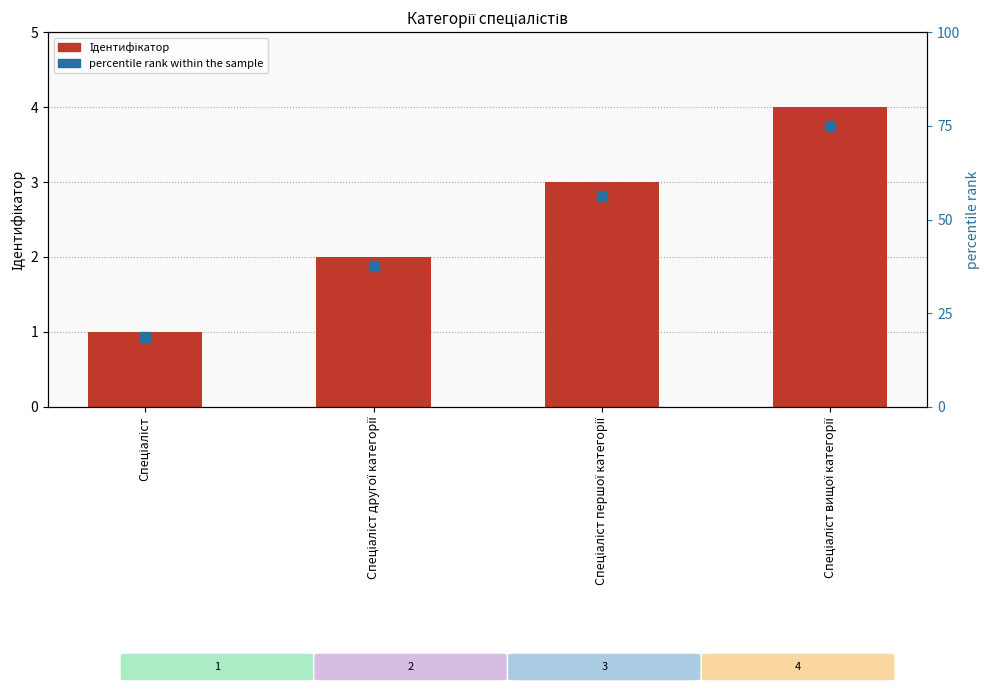

At which category is the sum across all series the highest?

Спеціаліст вищої категорії